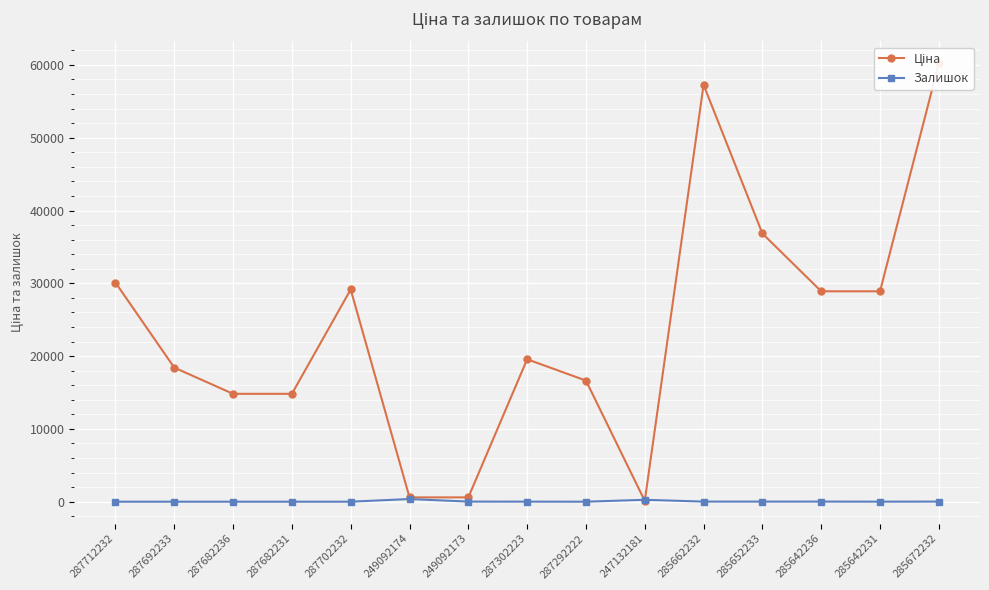

Which series changed the most between 249092173 and 285652233?

Ціна